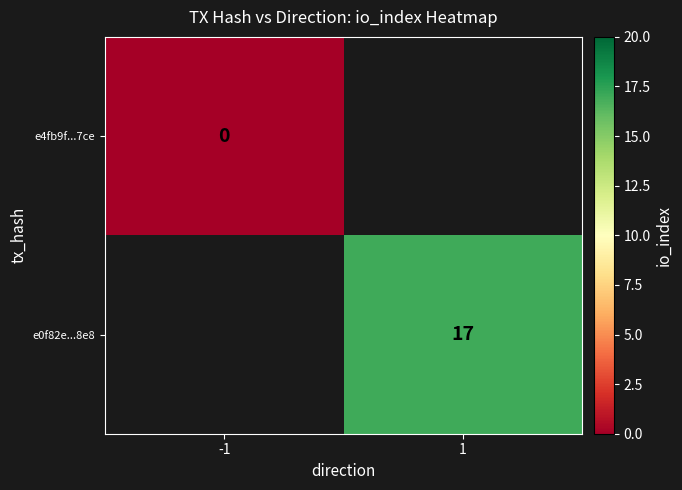

True or false: e0f82e...8e8 has a value of 28 at 1.

False